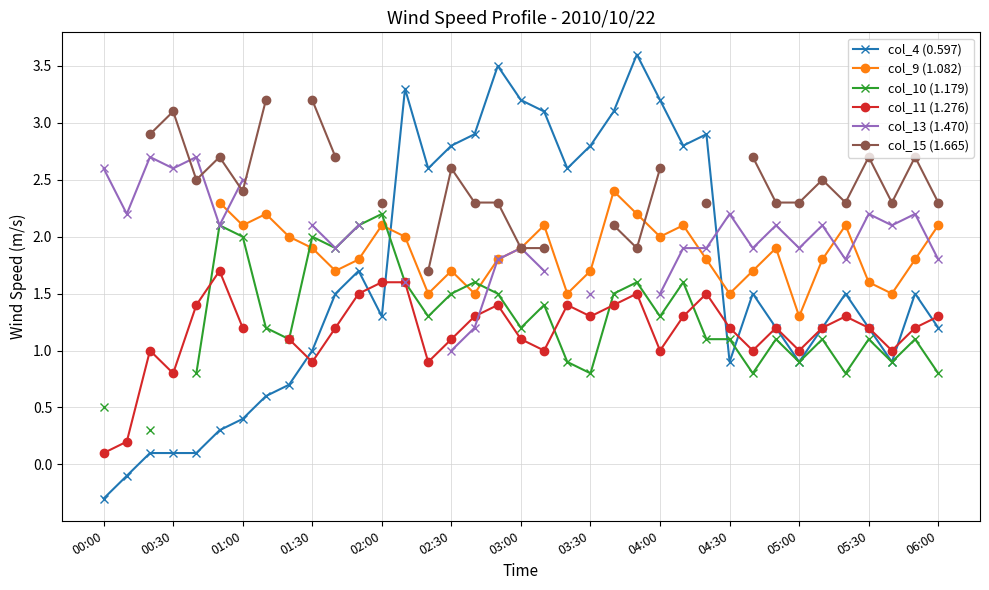

True or false: col_11 (1.276) and col_9 (1.082) intersect in this chart.

False